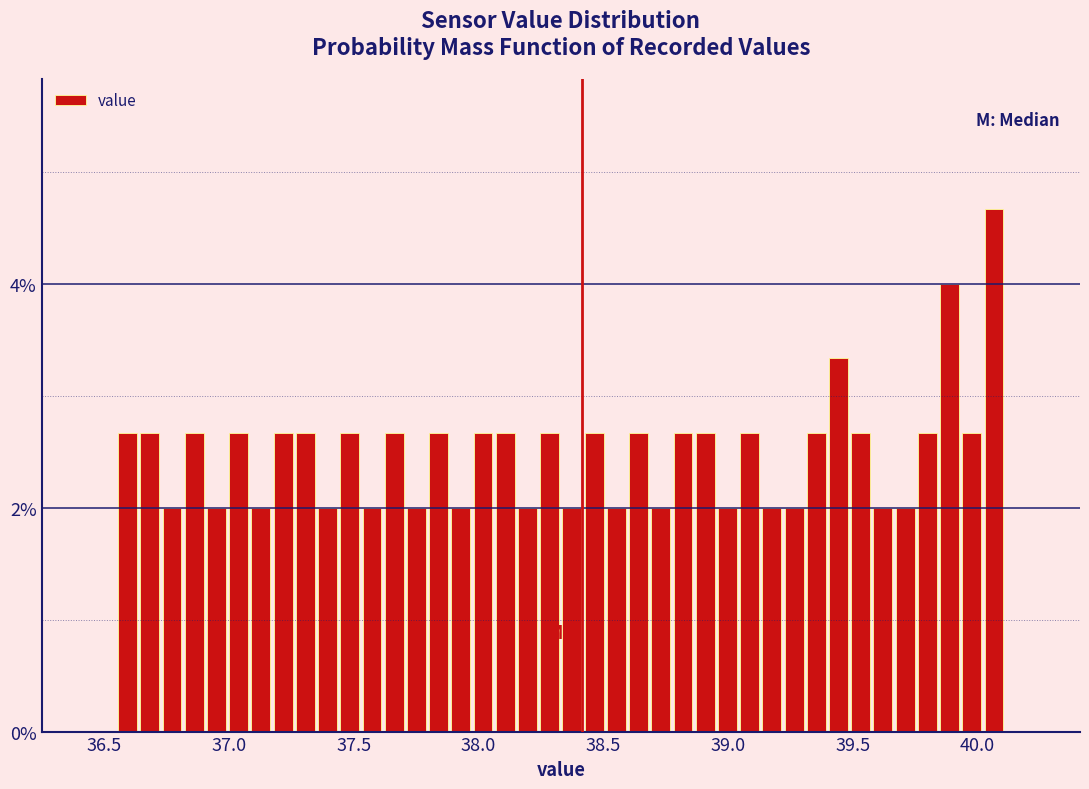

Read against the x-axis, roughly where is the centre of the tallest bar?

40.05